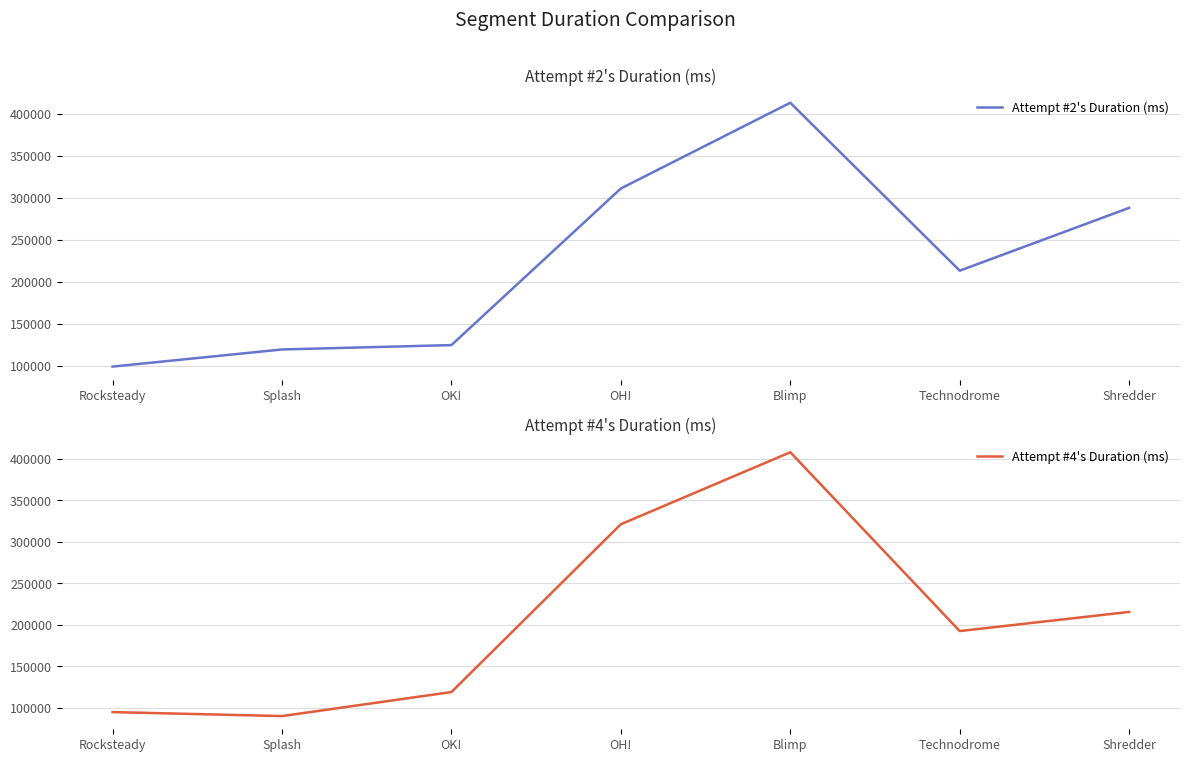

Which series has the largest total across all categories?

Attempt #2's Duration (ms)